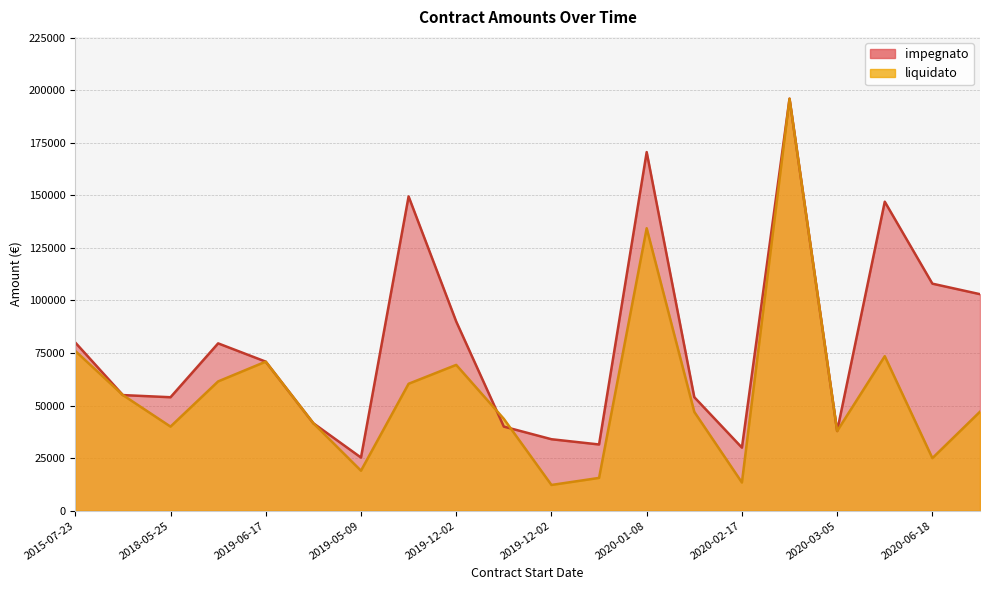

List the series in order of their overall mean, lowest first.

liquidato, impegnato